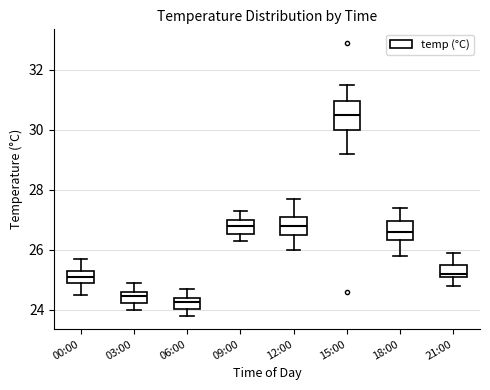

Reading left to right, transcribe this box plot: for each box, give where its median line is, the range the box spans, and where its two whiskers end, as read against the y-axis. The values are not printed on the chart, so give them approximately, as read against the axis.

00:00: median 25.2, box 25.0 to 25.4, whiskers 24.6 to 25.8
03:00: median 24.4, box 24.2 to 24.6, whiskers 24.0 to 25.0
06:00: median 24.2, box 24.0 to 24.4, whiskers 23.8 to 24.8
09:00: median 26.8, box 26.6 to 27.0, whiskers 26.4 to 27.4
12:00: median 26.8, box 26.6 to 27.2, whiskers 26.0 to 27.8
15:00: median 30.6, box 30.0 to 31.0, whiskers 29.2 to 31.6
18:00: median 26.6, box 26.4 to 27.0, whiskers 25.8 to 27.4
21:00: median 25.2 (just above the box's lower edge), box 25.2 to 25.4, whiskers 24.8 to 26.0